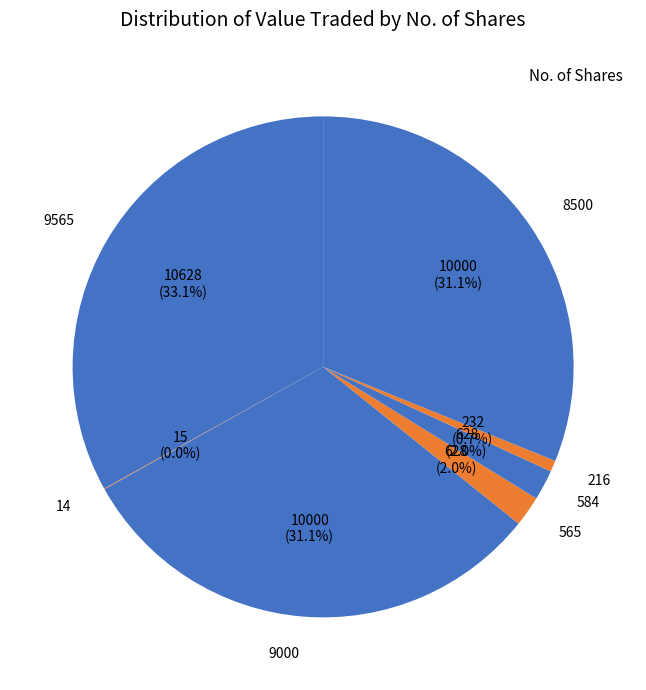

Which category has the biggest portion of the pie?

9565